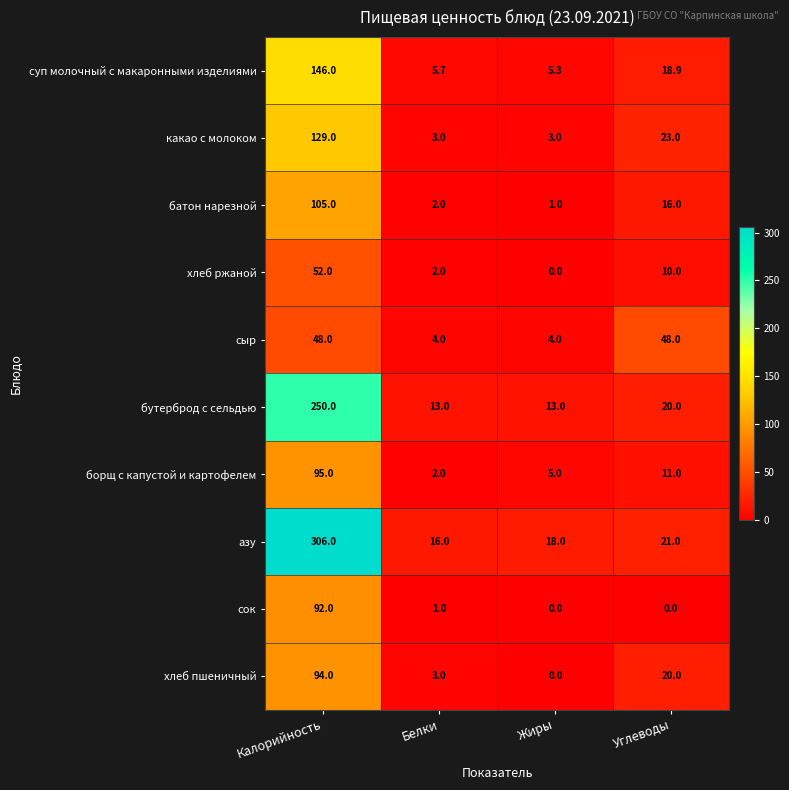

The азу series shows 4.0 at Жиры. True or false?

False